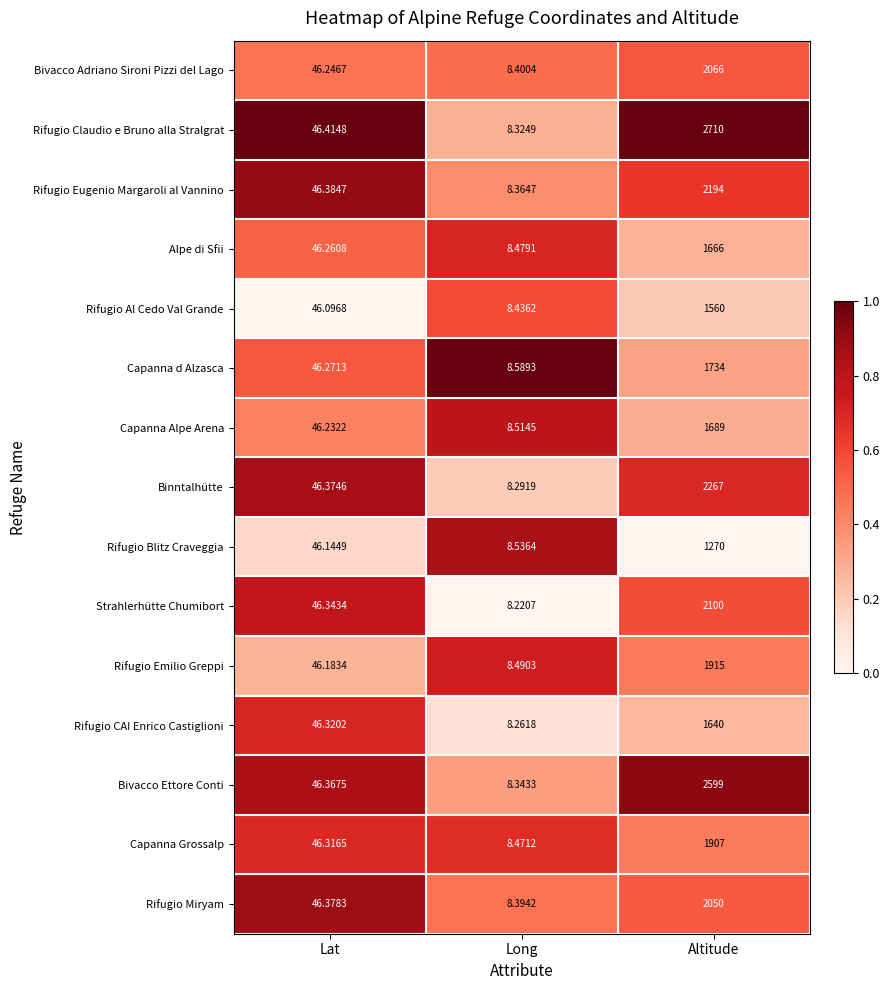

What is the difference between the highest and lowest values at Altitude?

1440.0